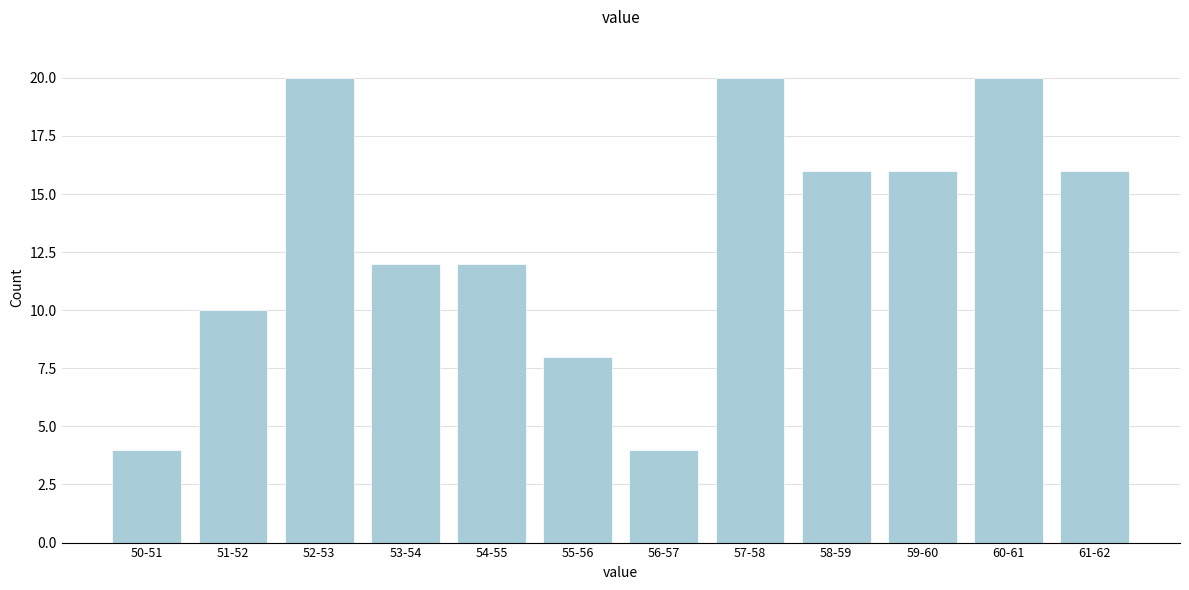

Reading left to right, what are all the values shown in this chart?

4	10	20	12	12	8	4	20	16	16	20	16